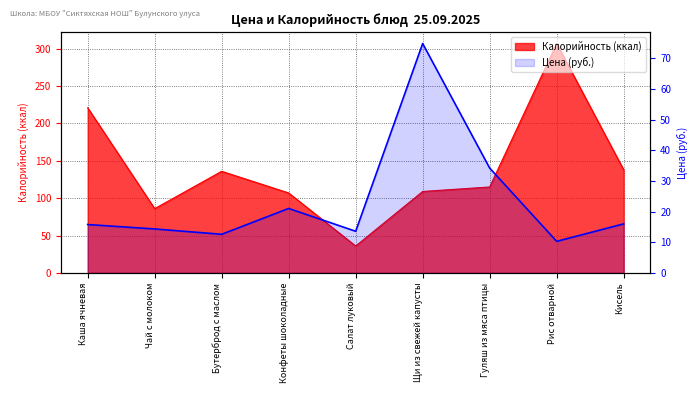

What is the maximum value shown in the chart?

307.0